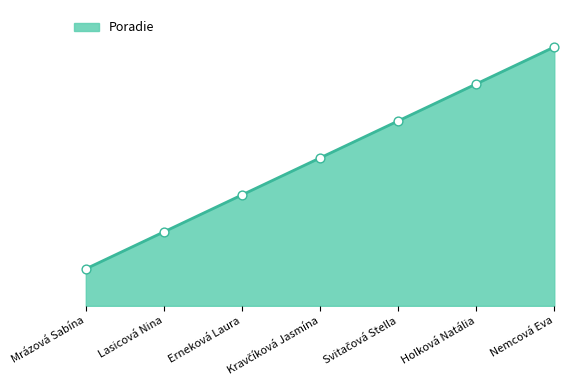

What is the change in value from Lasicová Nina to Holková Natália?

+4